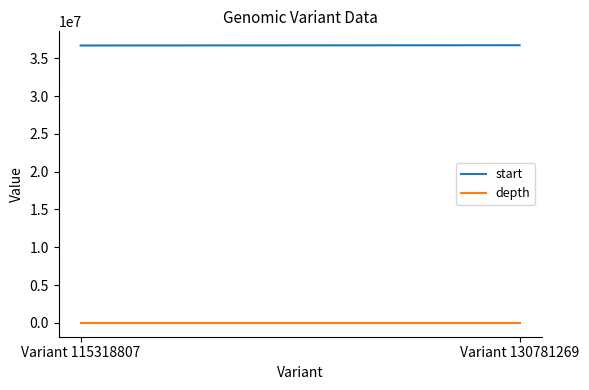

Reading left to right, transcribe all the data shown in this chart.

start: Variant 115318807=36701760	Variant 130781269=36737829
depth: Variant 115318807=42	Variant 130781269=29